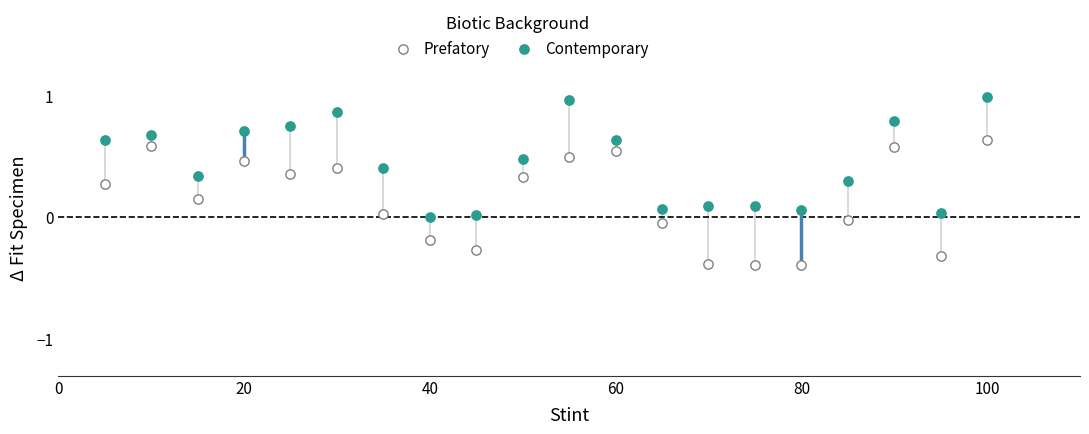

Which series reaches the minimum Y coordinate?

Prefatory